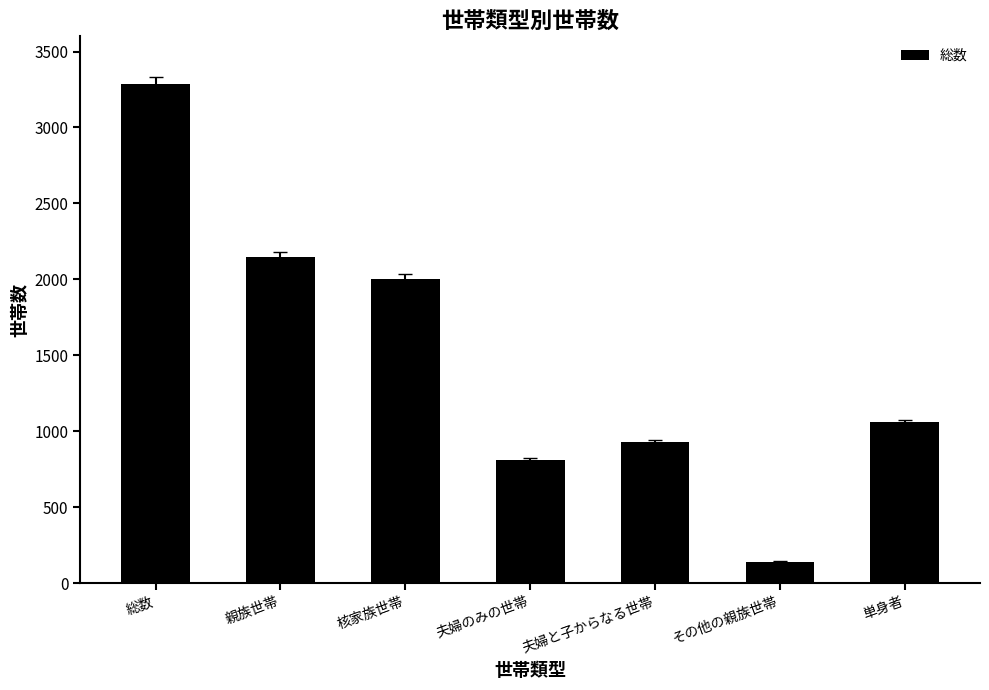

Approximately how many times larger is the value at 総数 compared to 単身者?

3.1